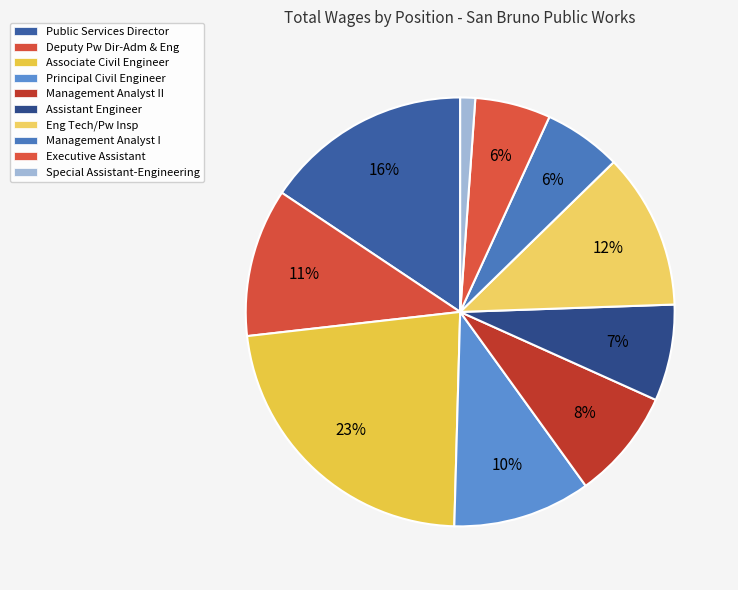

How many segments does this pie chart have?

10